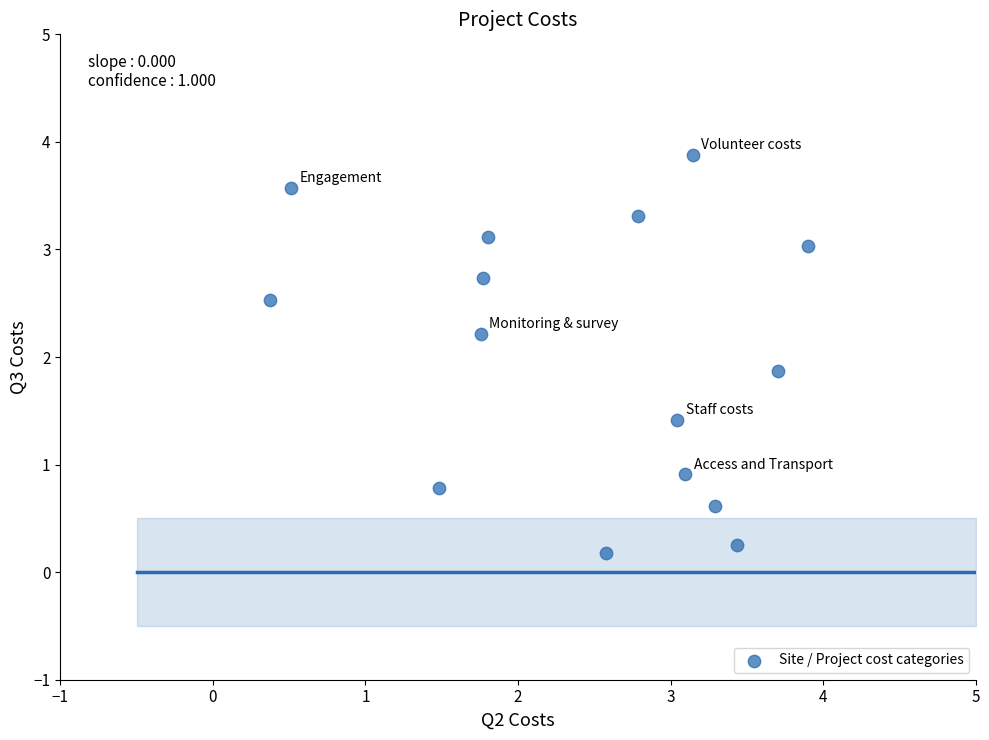

What Y value in the scatter plot is closest to 2?

1.9